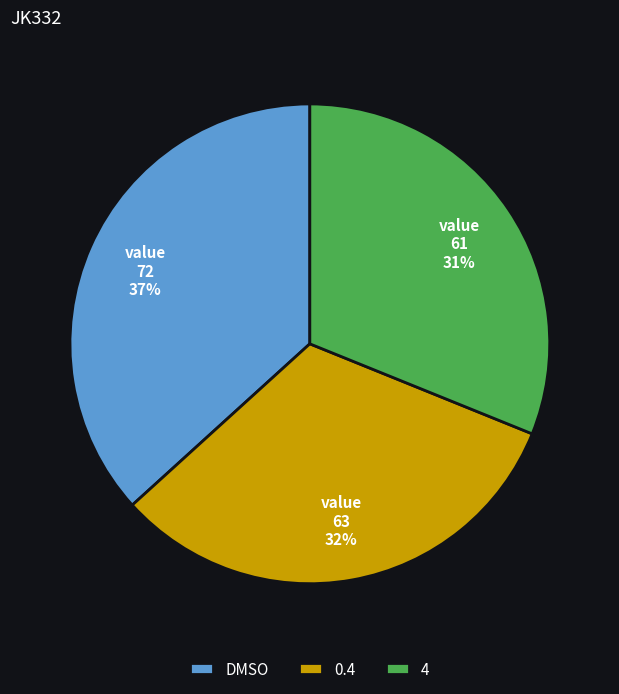

Combined, do 4 and DMSO account for over 50%?

Yes